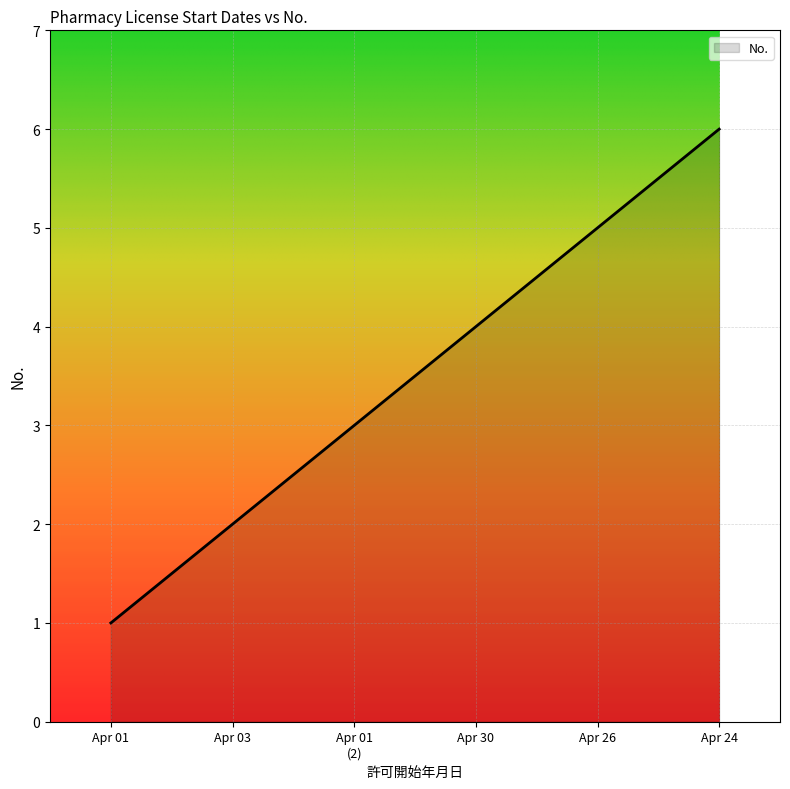

What value does the data have at Apr 30?

4